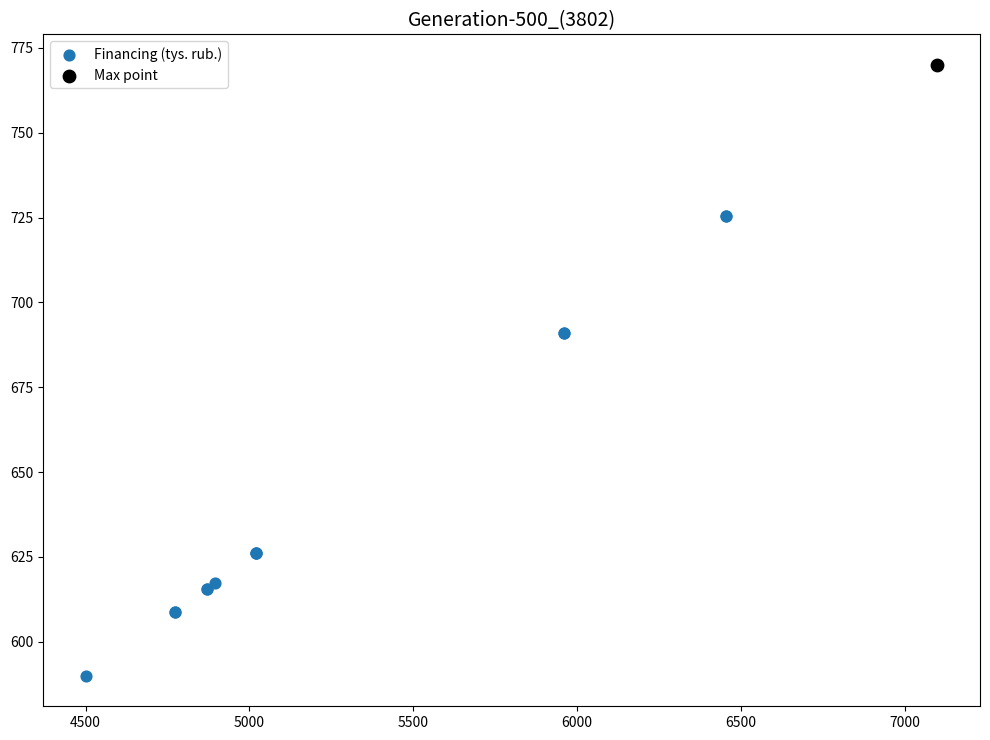

What are all the series names shown in the legend?

Financing (tys. rub.), Max point